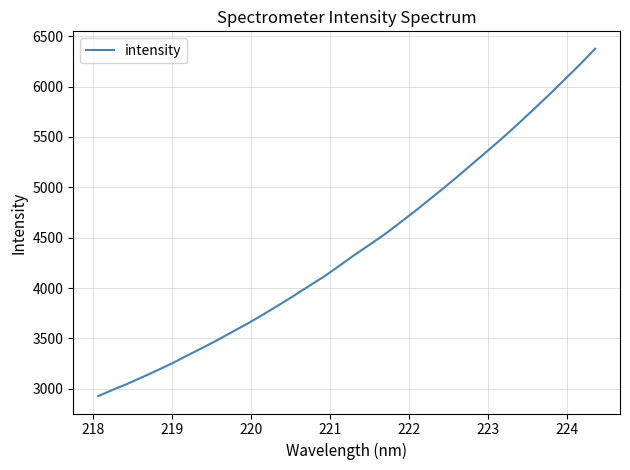

What is the smallest value displayed?

2927.4